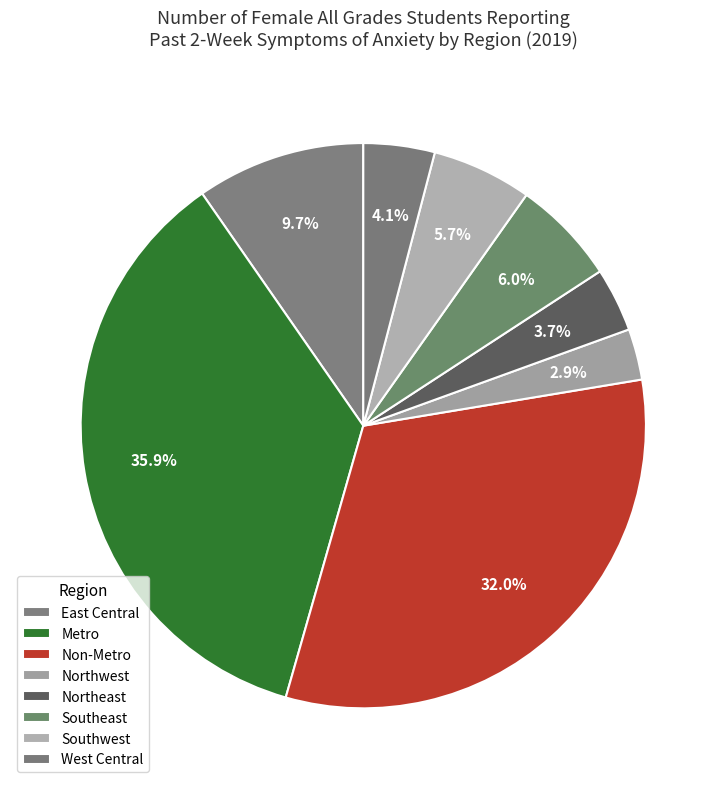

Does any single category account for the majority?

No